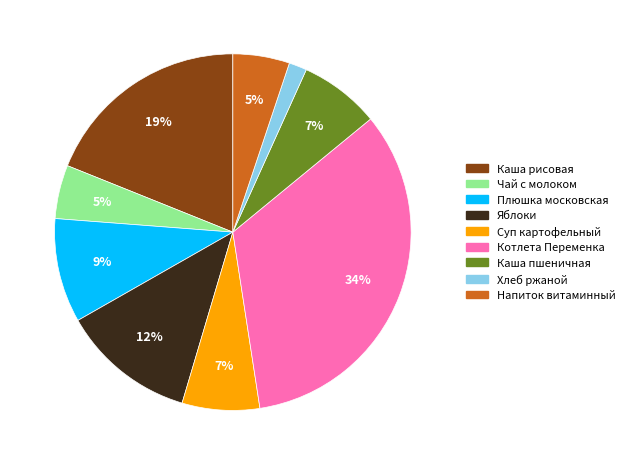

To the nearest percent, what is the difference between the largest and smallest slice percentages?

32%